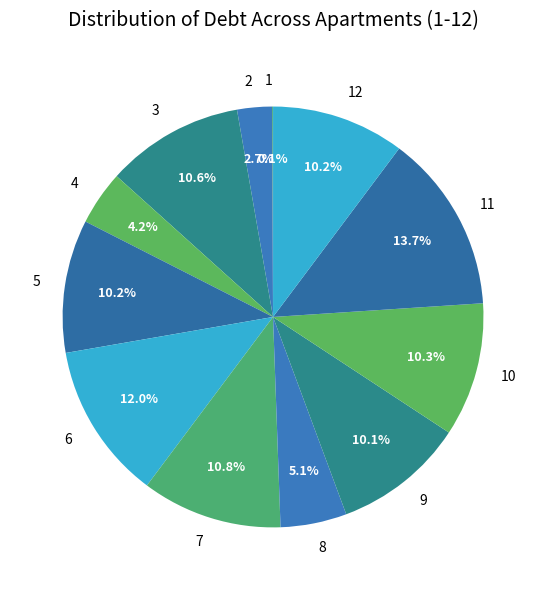

What portion of the pie excludes 2?

97.3%